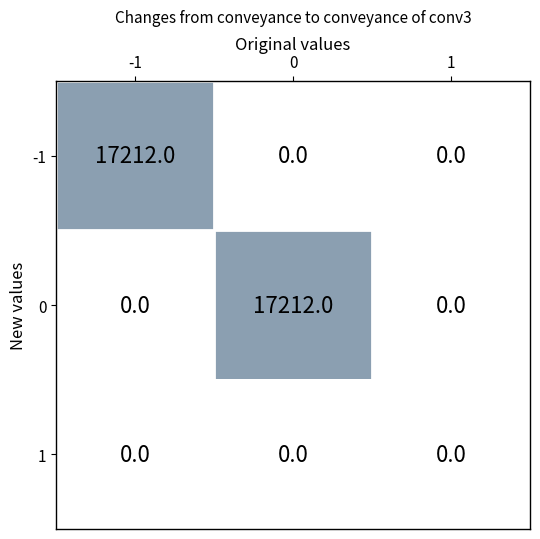

True or false: -1 has a value of 0 at 0.

True